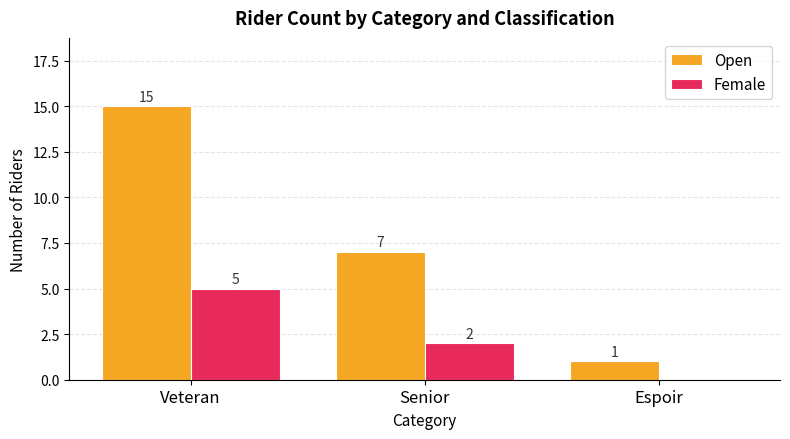

At which label does Open first exceed 7?

Veteran